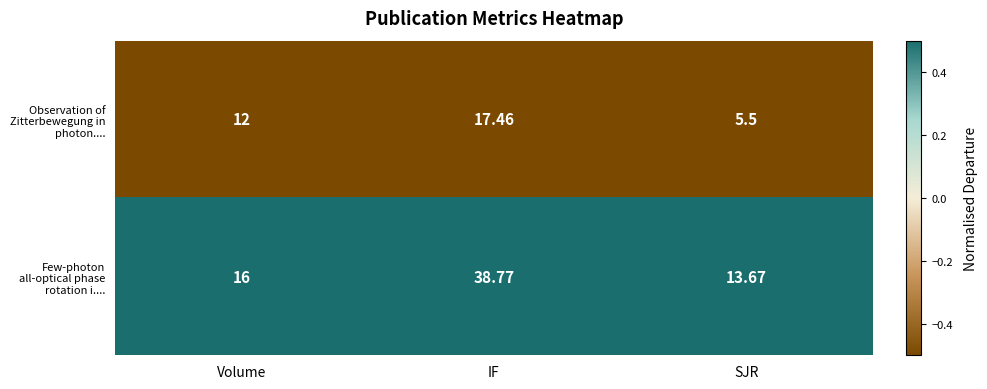

Where is Observation of Zitterbewegung in photon.... nearest to the value 11?

Volume